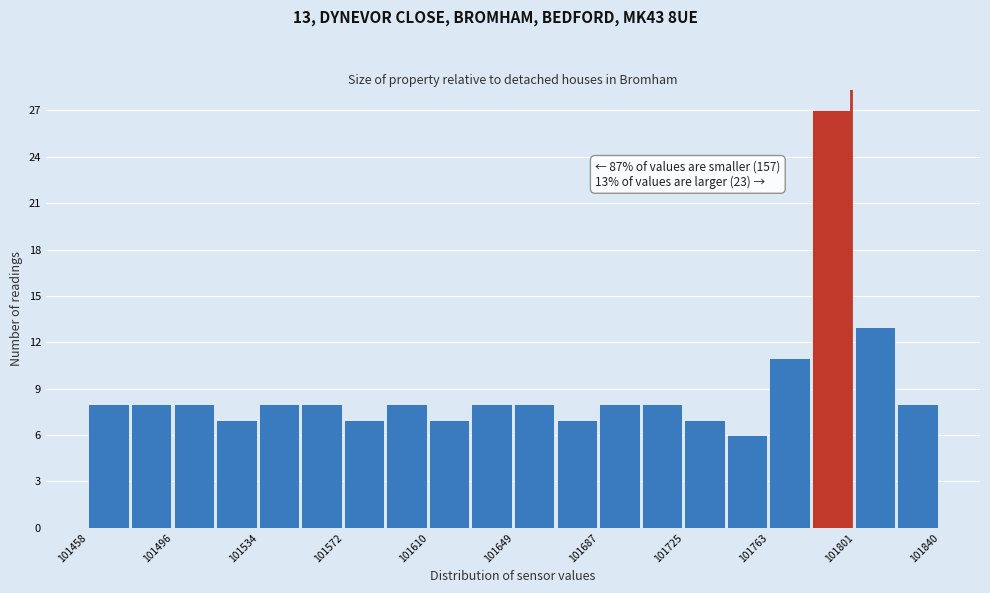

Around what value on the x-axis is the tallest bar? Give the approximate position of its centre, as read against the axis.

101790